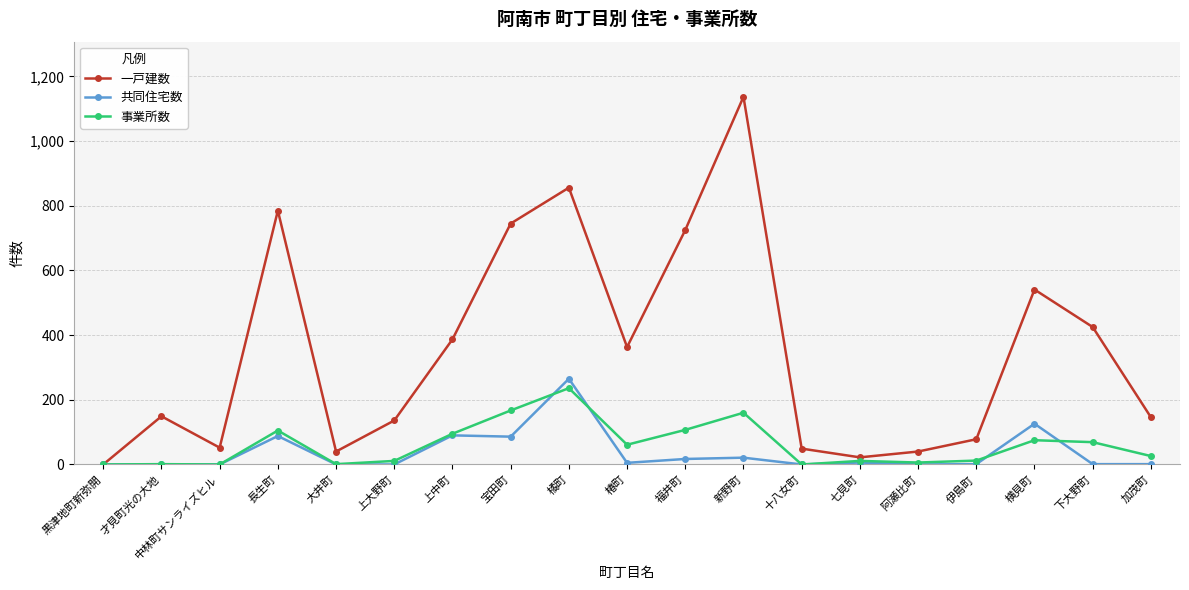

Where is the first local maximum for 一戸建数?

才見町光の大地